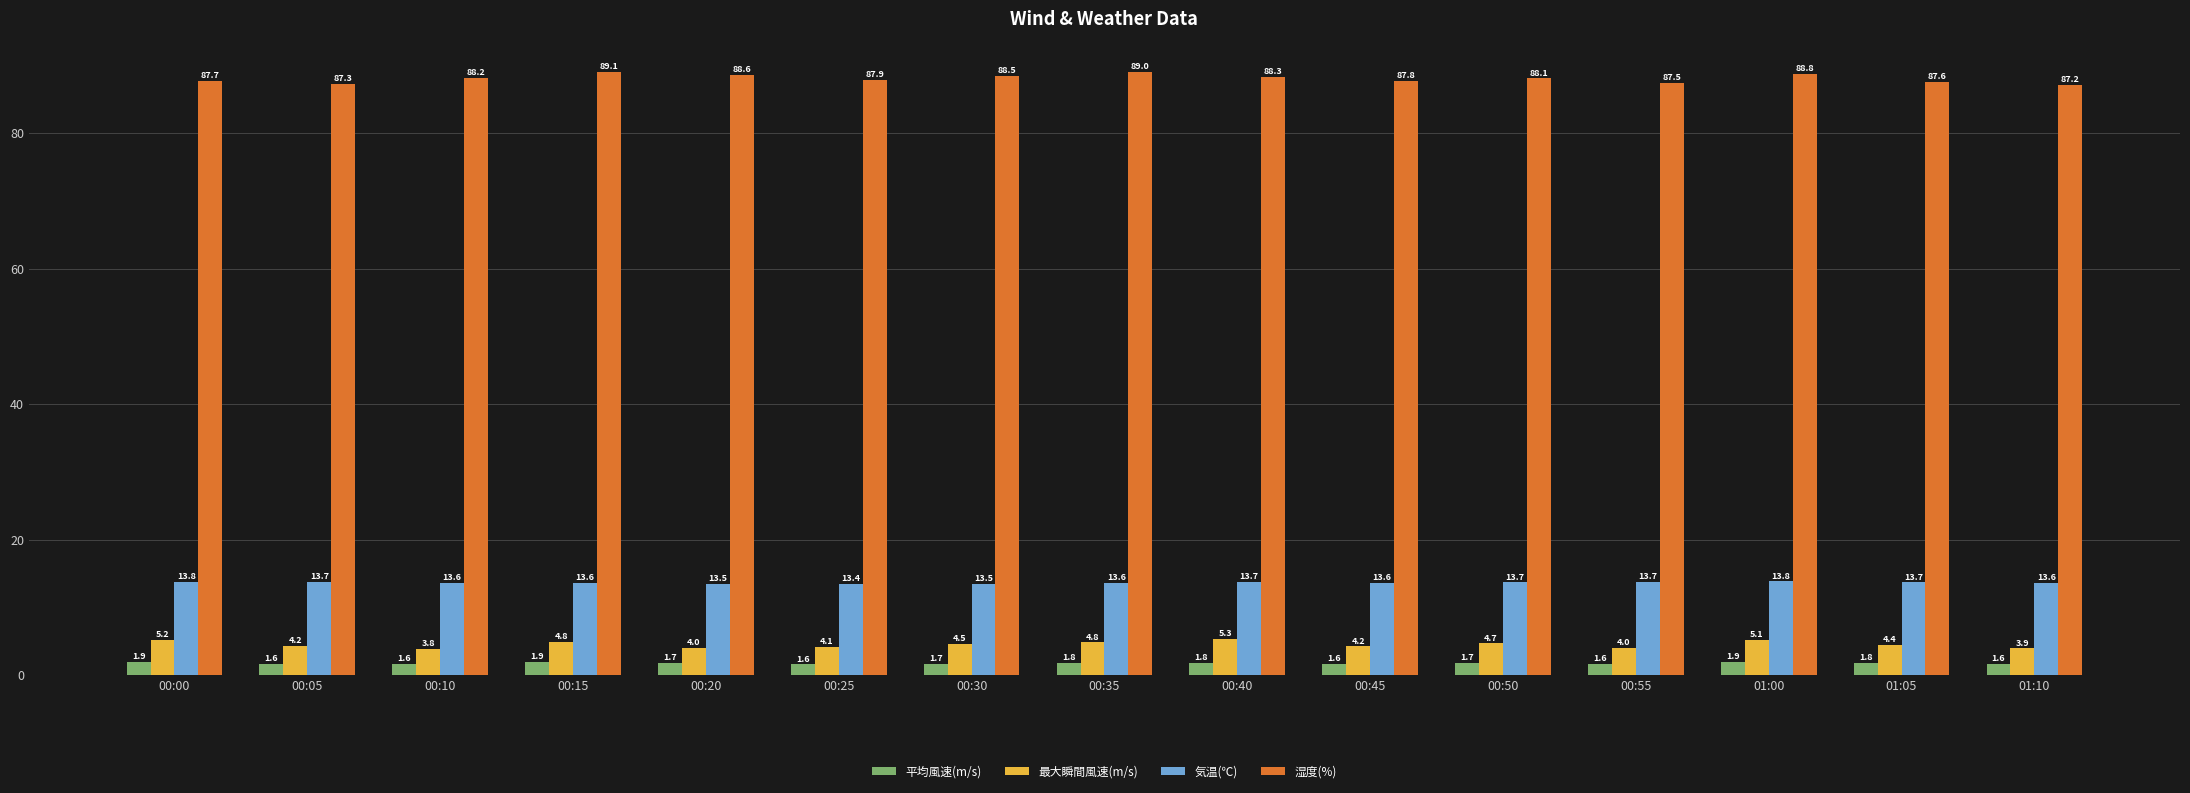

What is the value of the 気温(℃) bar at the 8th from the left?

13.6